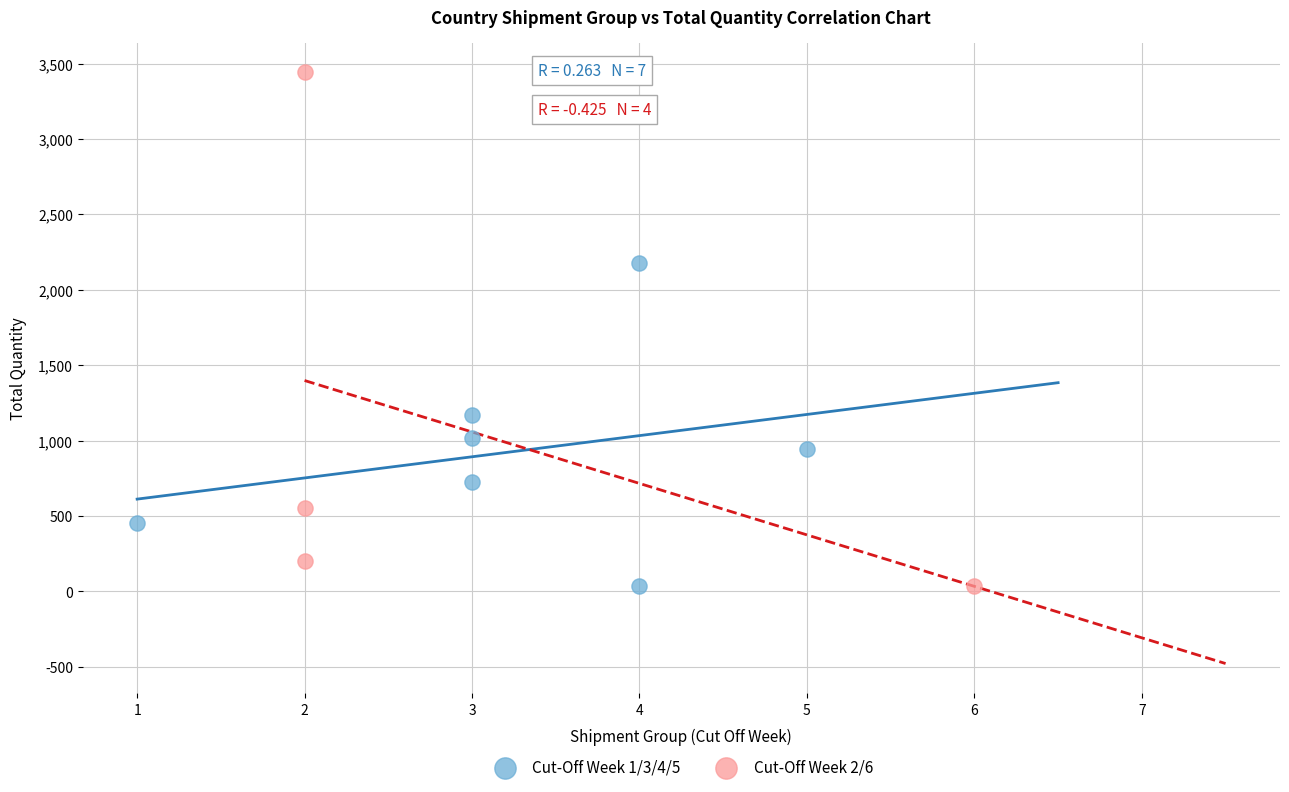

Which series reaches the maximum Y coordinate?

Cut-Off Week 2/6